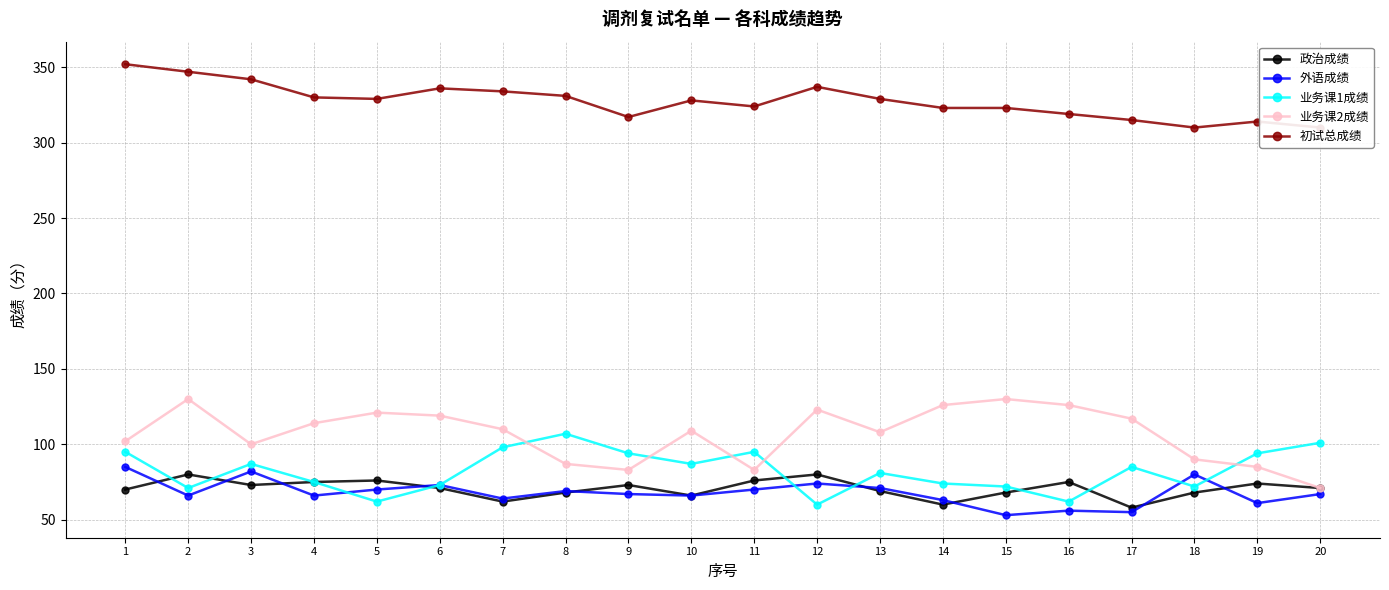

At 8, list the series in order from largest to smallest.

初试总成绩, 业务课1成绩, 业务课2成绩, 外语成绩, 政治成绩